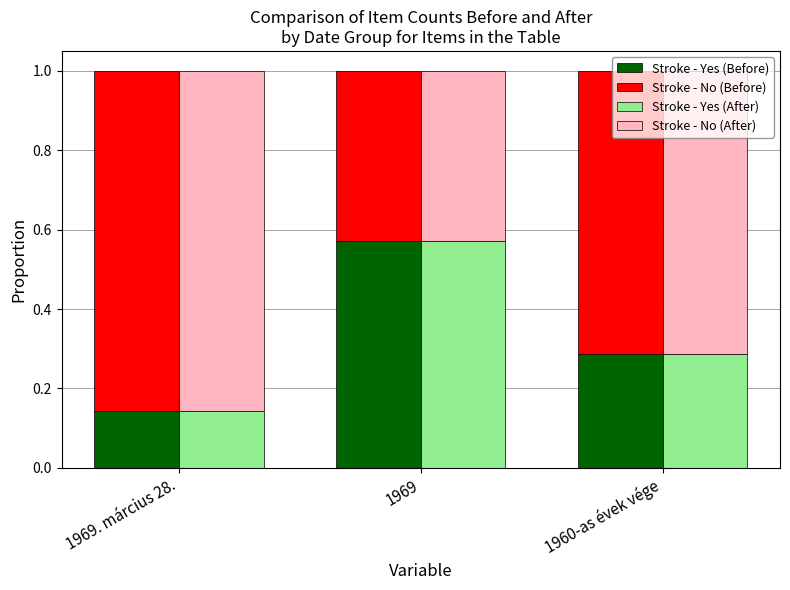

What is the sum of all Stroke - Yes (After) values?

1.0